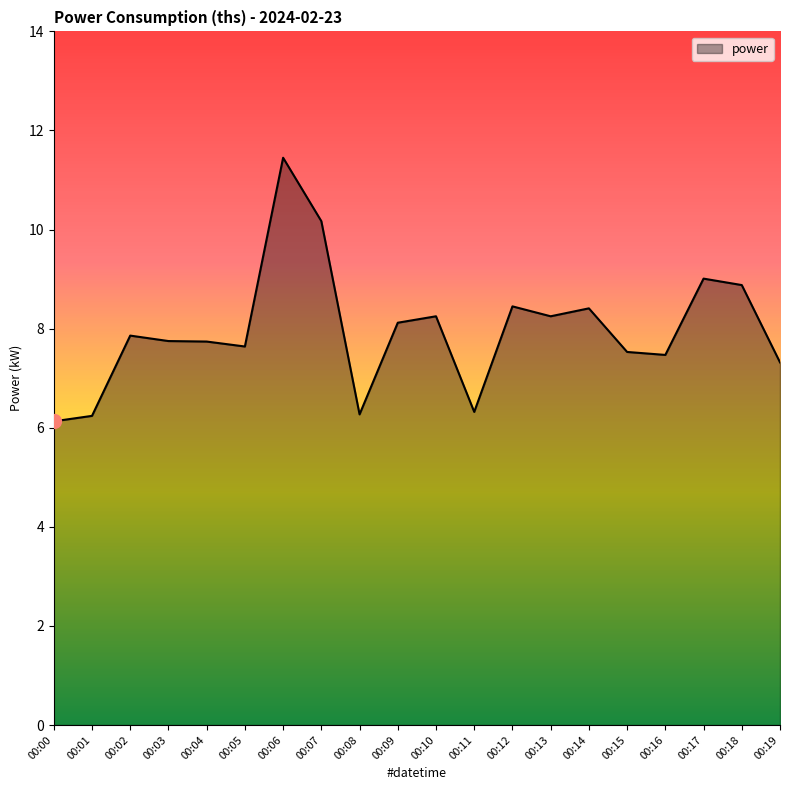

At which category does the chart reach its peak across all series?

00:06